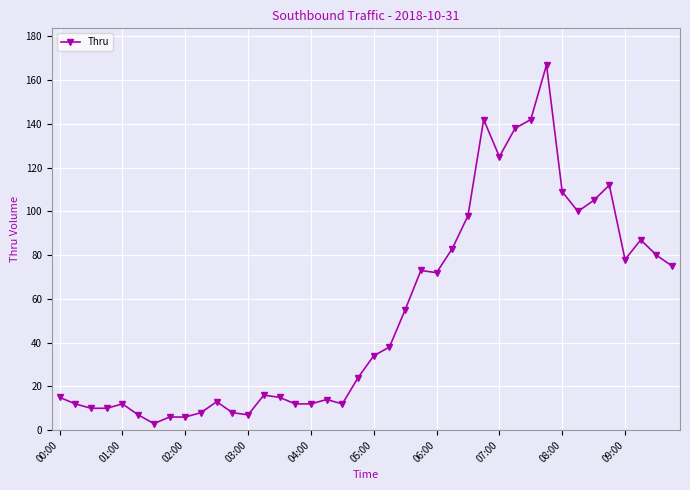

What is the difference between the maximum and minimum values?

164